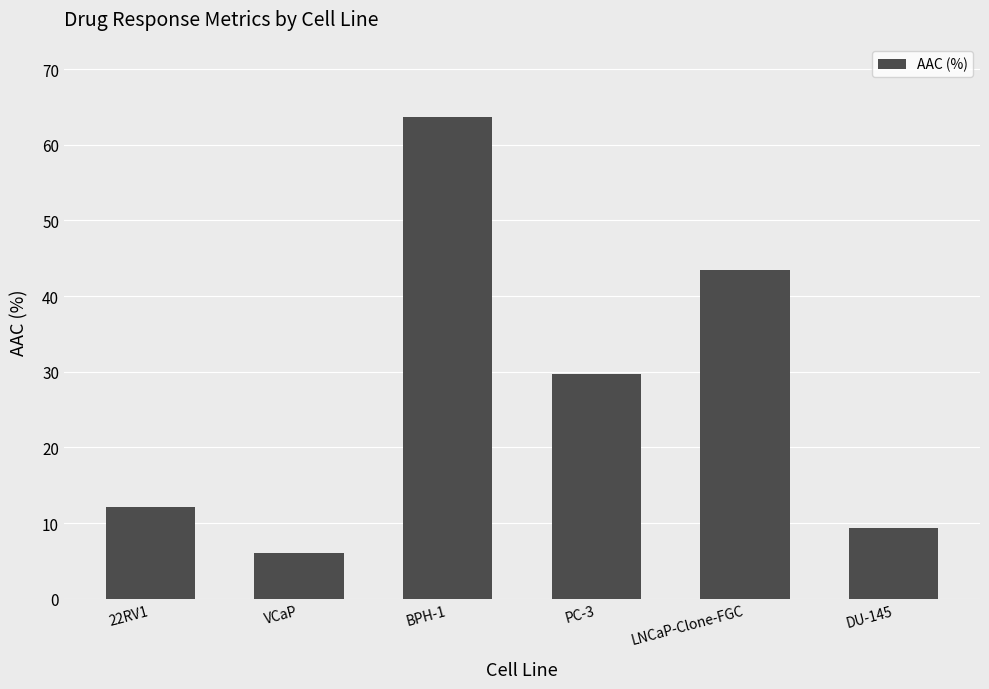

Are the bars grouped side by side (vs. stacked)?

No